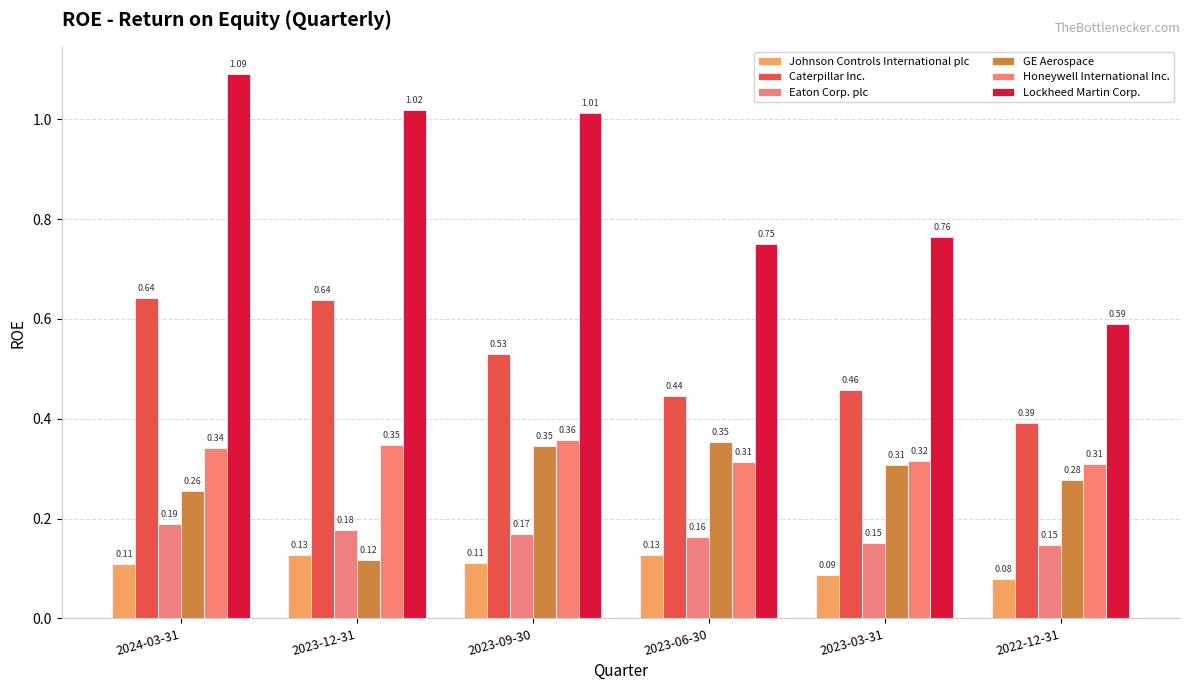

Rank the series by their maximum value, from lowest to highest.

Johnson Controls International plc, Eaton Corp. plc, GE Aerospace, Honeywell International Inc., Caterpillar Inc., Lockheed Martin Corp.